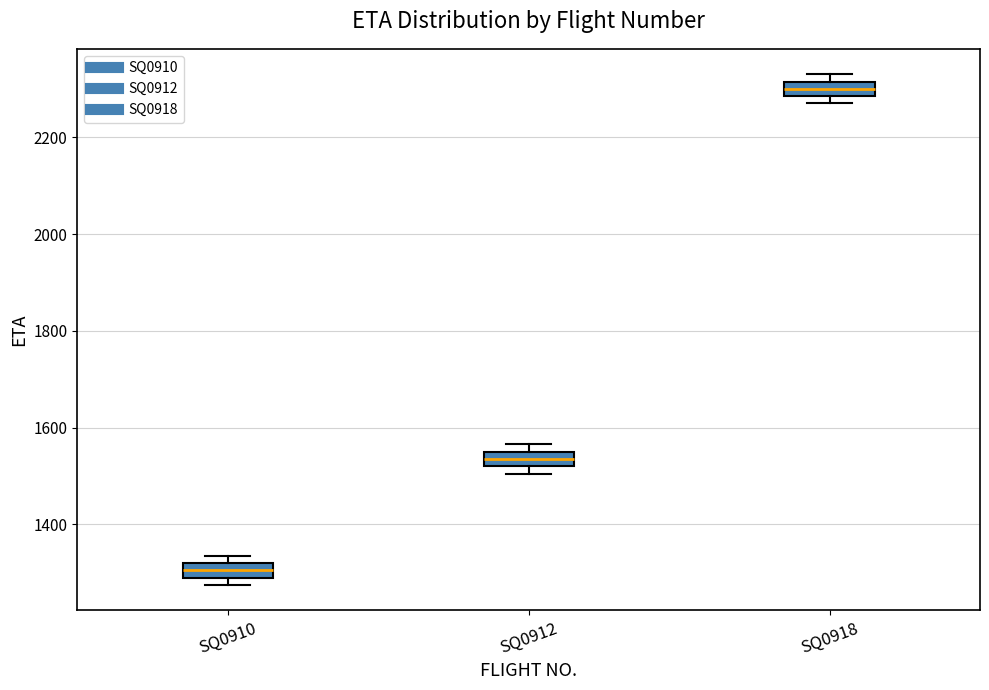

Where is the lower edge of the box for SQ0912 on the y-axis? The values are not printed on the chart, so give them approximately, as read against the axis.

1520